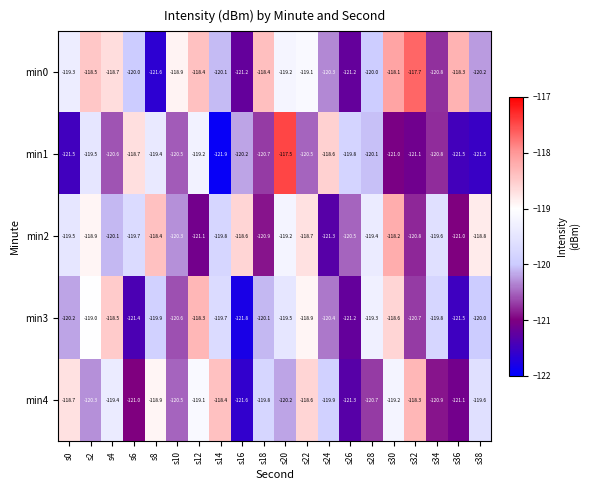

What is the difference between the maximum and minimum values in the min4 series?

3.3